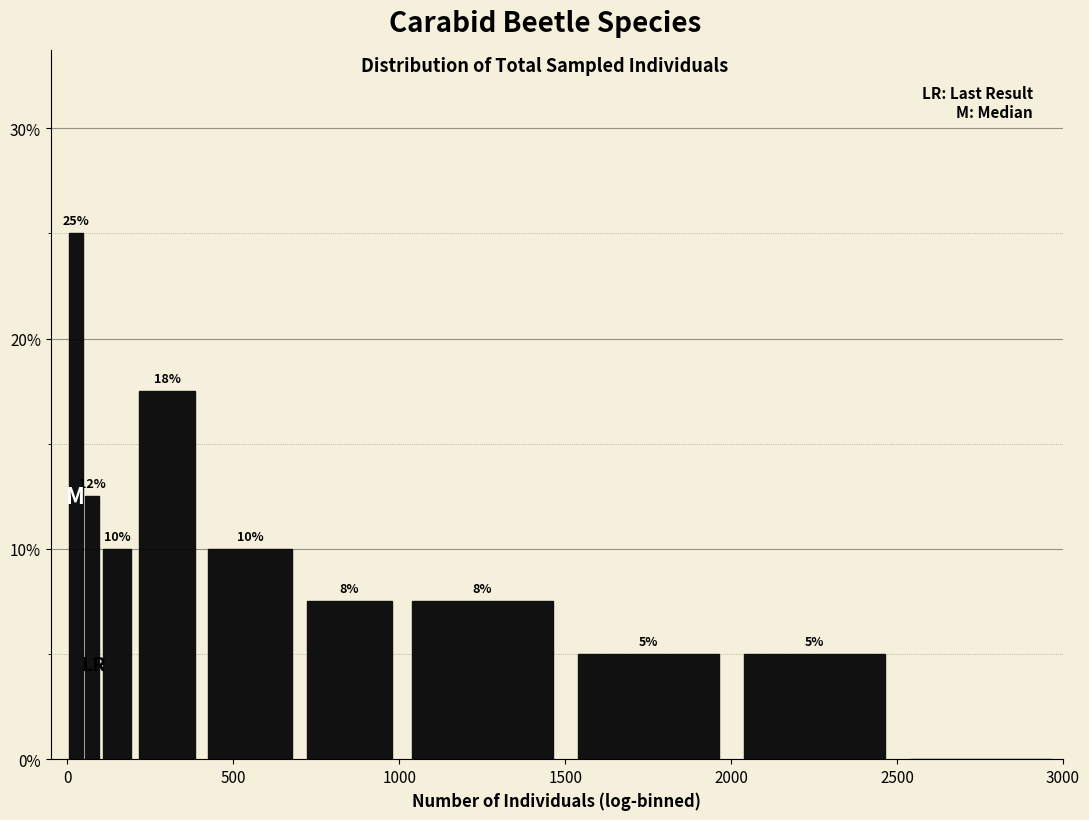

Read against the x-axis, roughly where is the centre of the tallest bar?

50